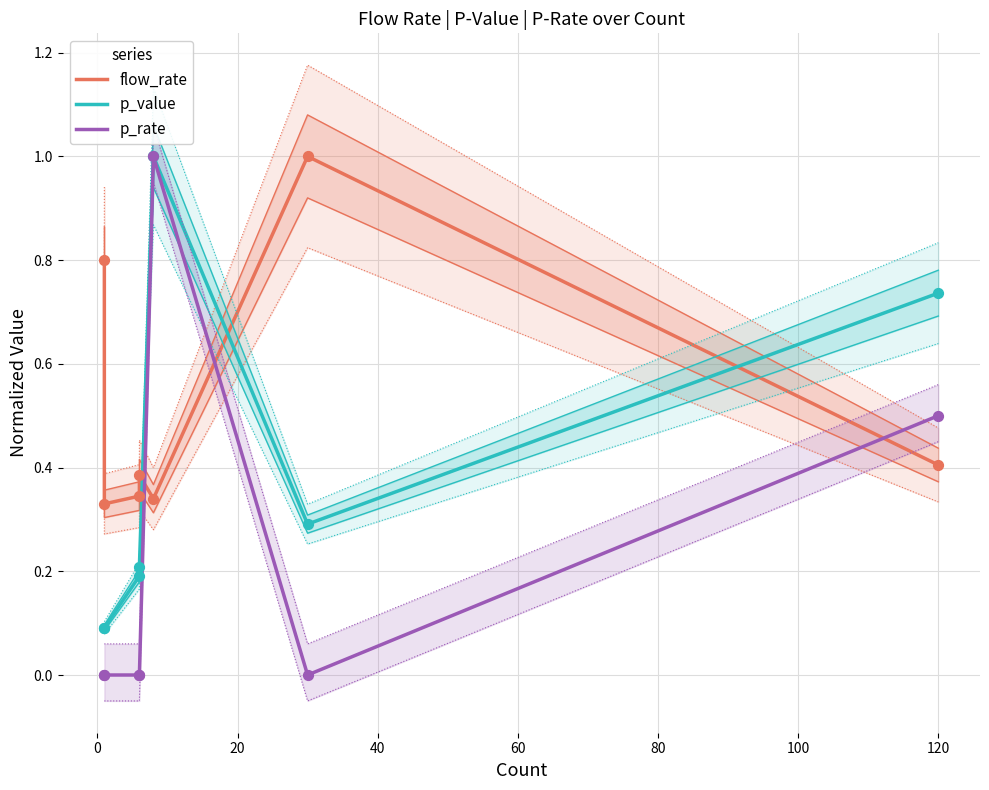

Which series reaches the maximum Y coordinate?

flow_rate